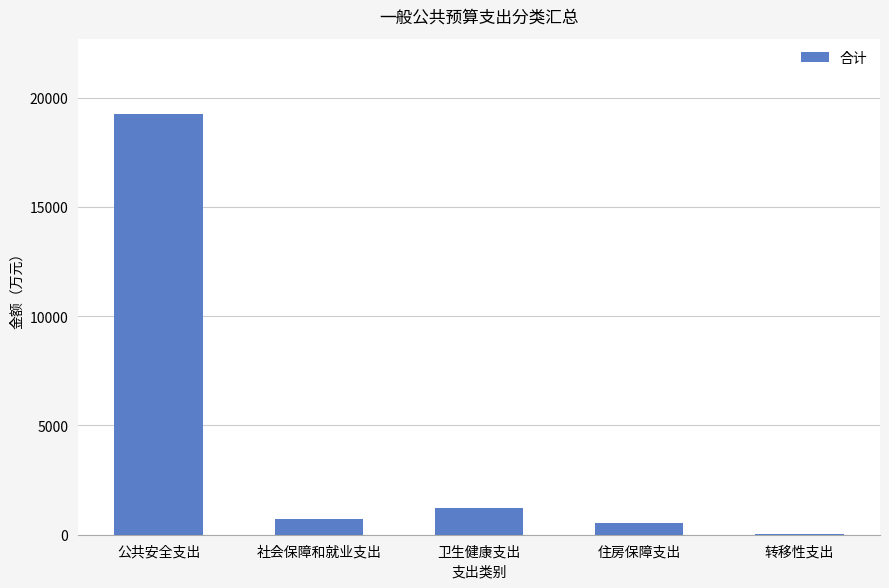

Reading left to right, what are all the values shown in this chart?

19234.4	724.2	1244.5	543.1	35.6